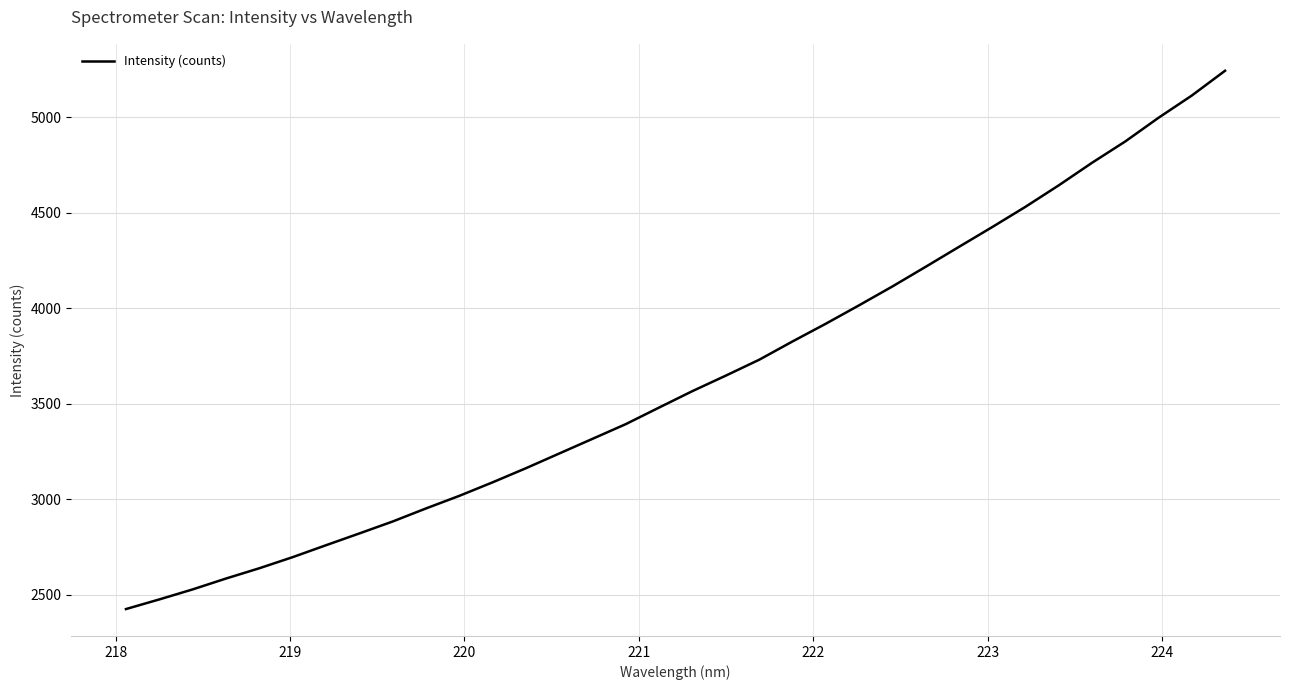

What is the minimum value shown in the chart?

2424.6